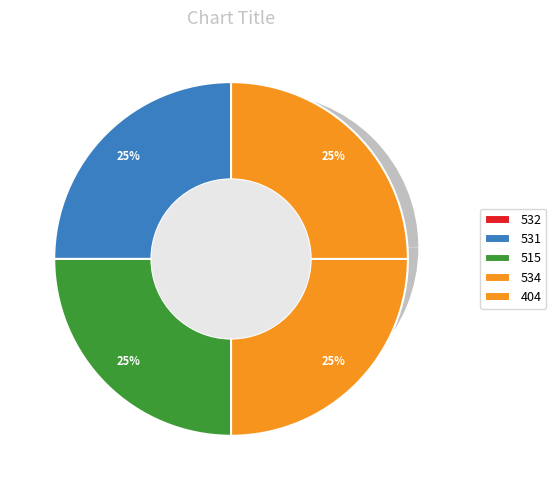

Which category has the smallest portion of the pie?

532